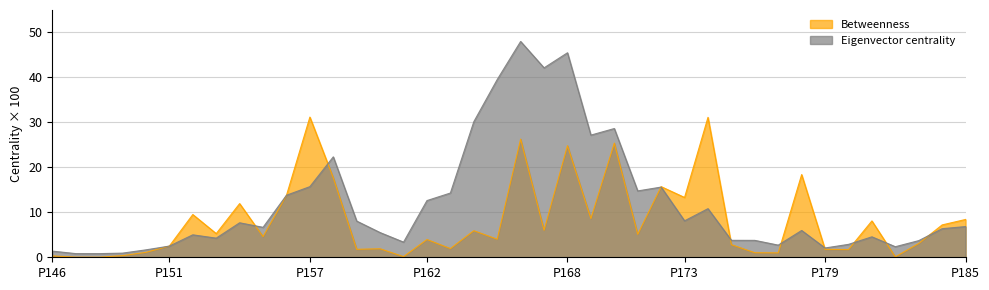

Which series has the largest total across all categories?

Eigenvector centrality